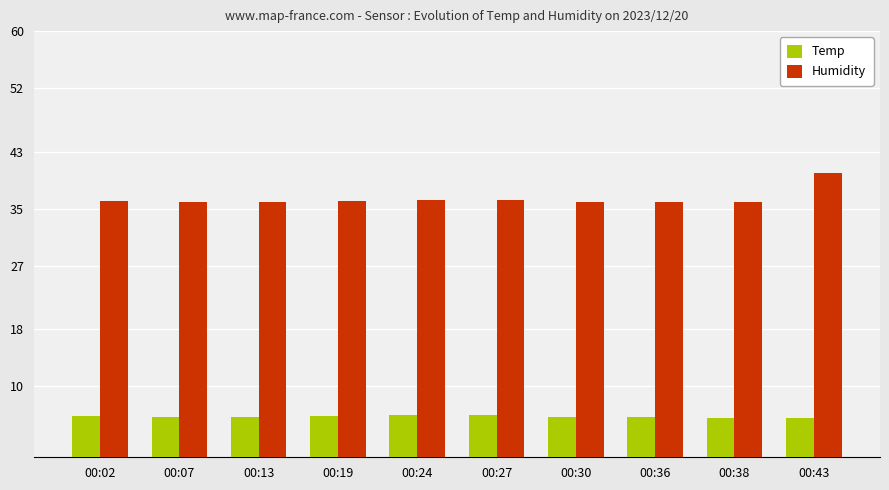

Rank the series by their maximum value, from lowest to highest.

Temp, Humidity